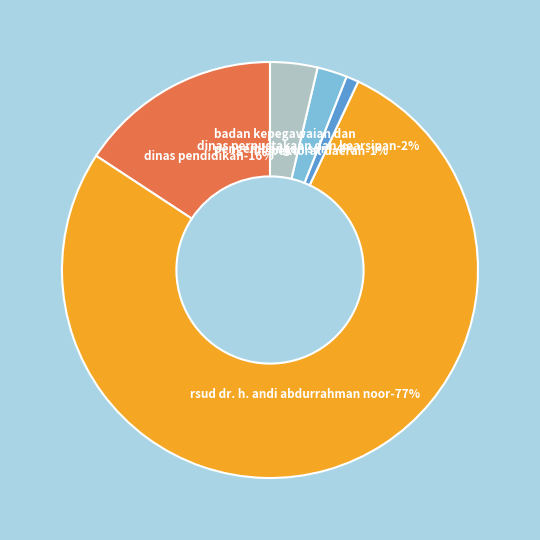

Approximately how many times larger is the value at DINAS PERPUSTAKAAN DAN KEARSIPAN compared to DINAS PENDIDIKAN?

0.2